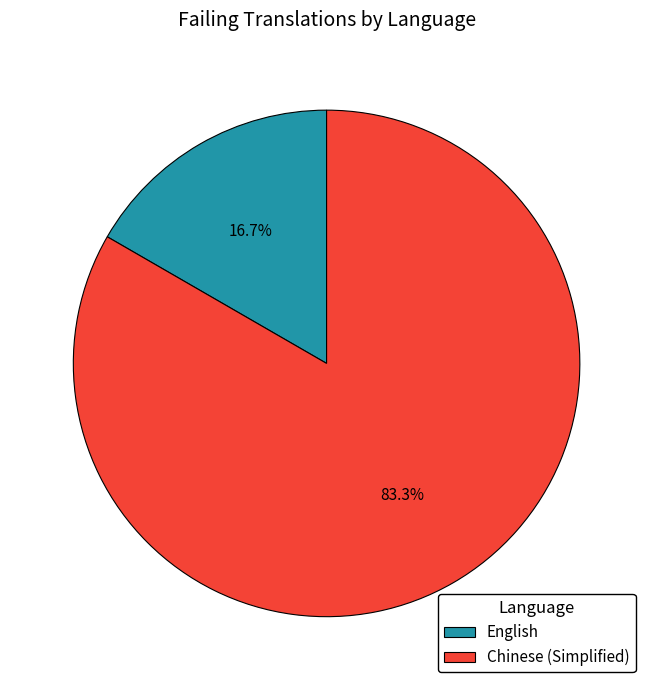

Does Chinese (Simplified) represent more than half of the total?

Yes